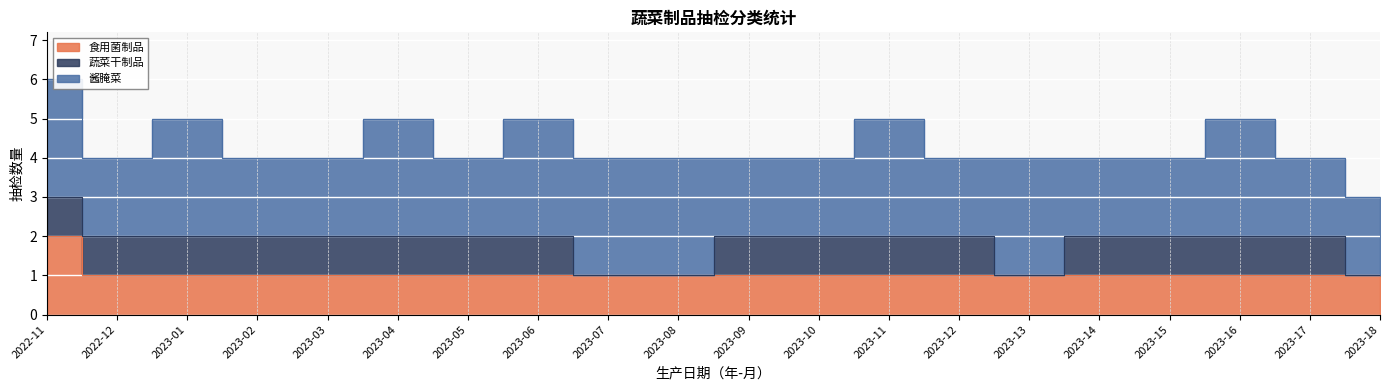

Rank the series by their maximum value, from lowest to highest.

蔬菜干制品, 食用菌制品, 酱腌菜